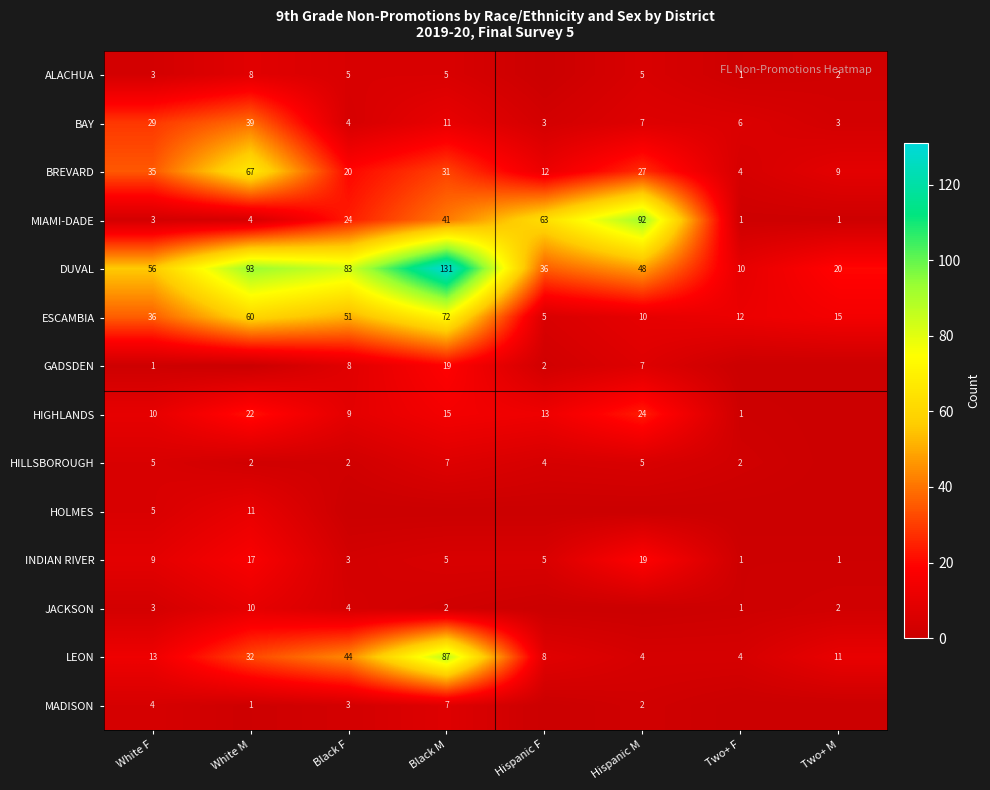

Is the value of DUVAL at Hispanic F greater than the value of MIAMI-DADE at White M?

Yes